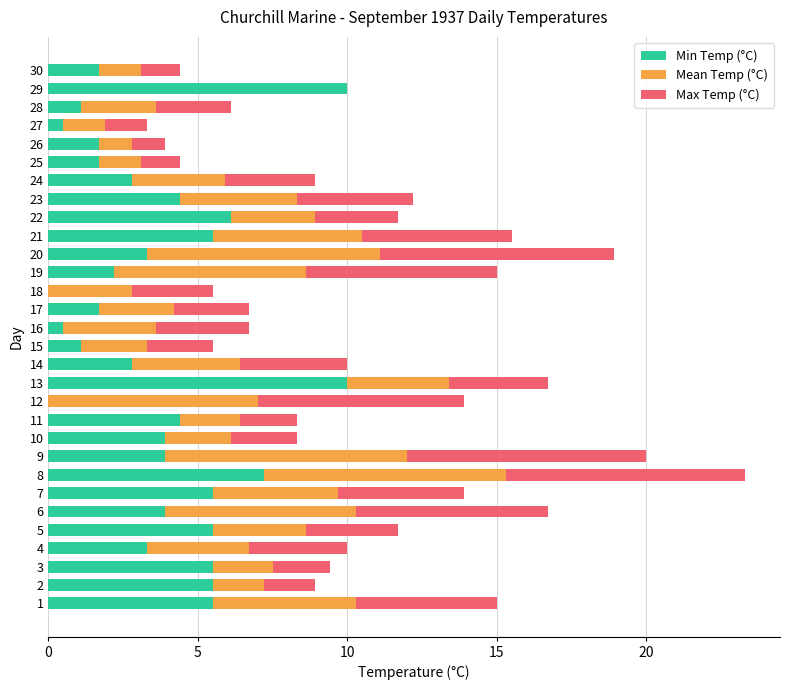

Is it true that Min Temp (°C) equals 2.8 at 24?

True